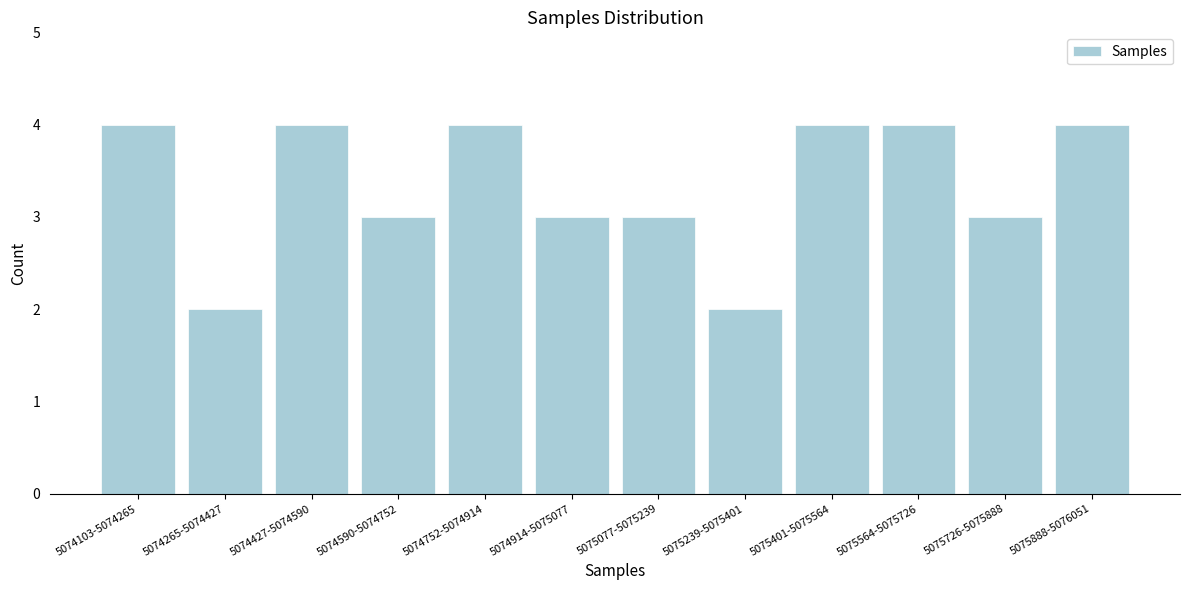

Reading left to right, transcribe all the data shown in this chart.

4	2	4	3	4	3	3	2	4	4	3	4